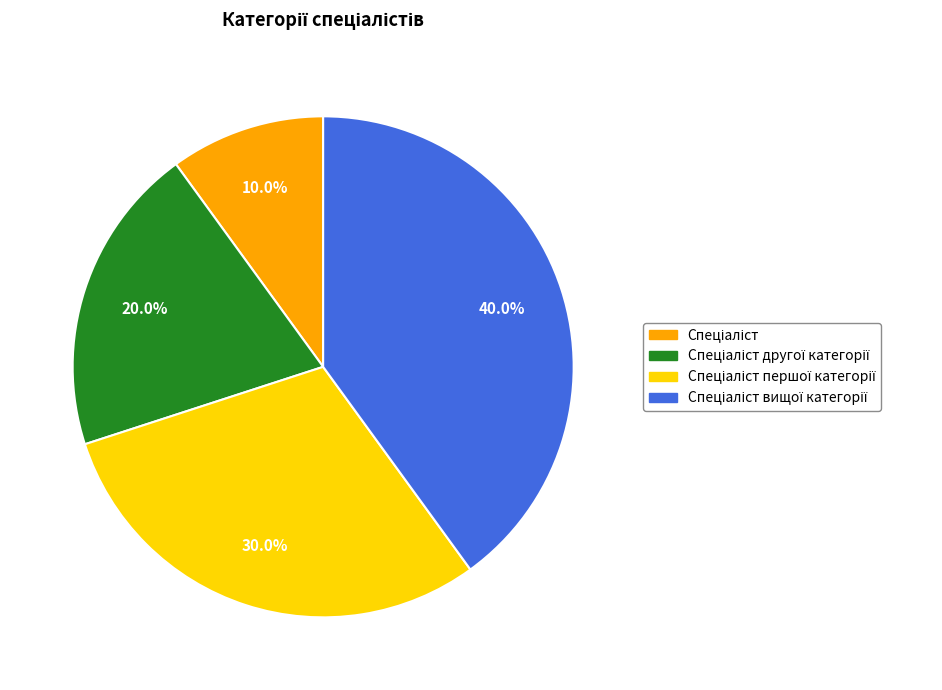

Does any single category account for the majority?

No